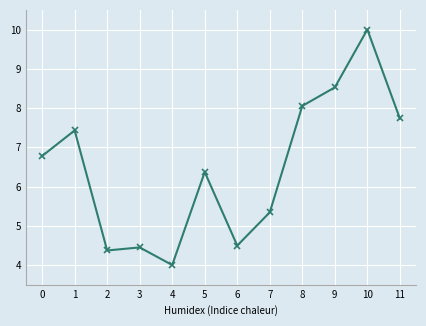

At which category does the data reach its first local peak?

1